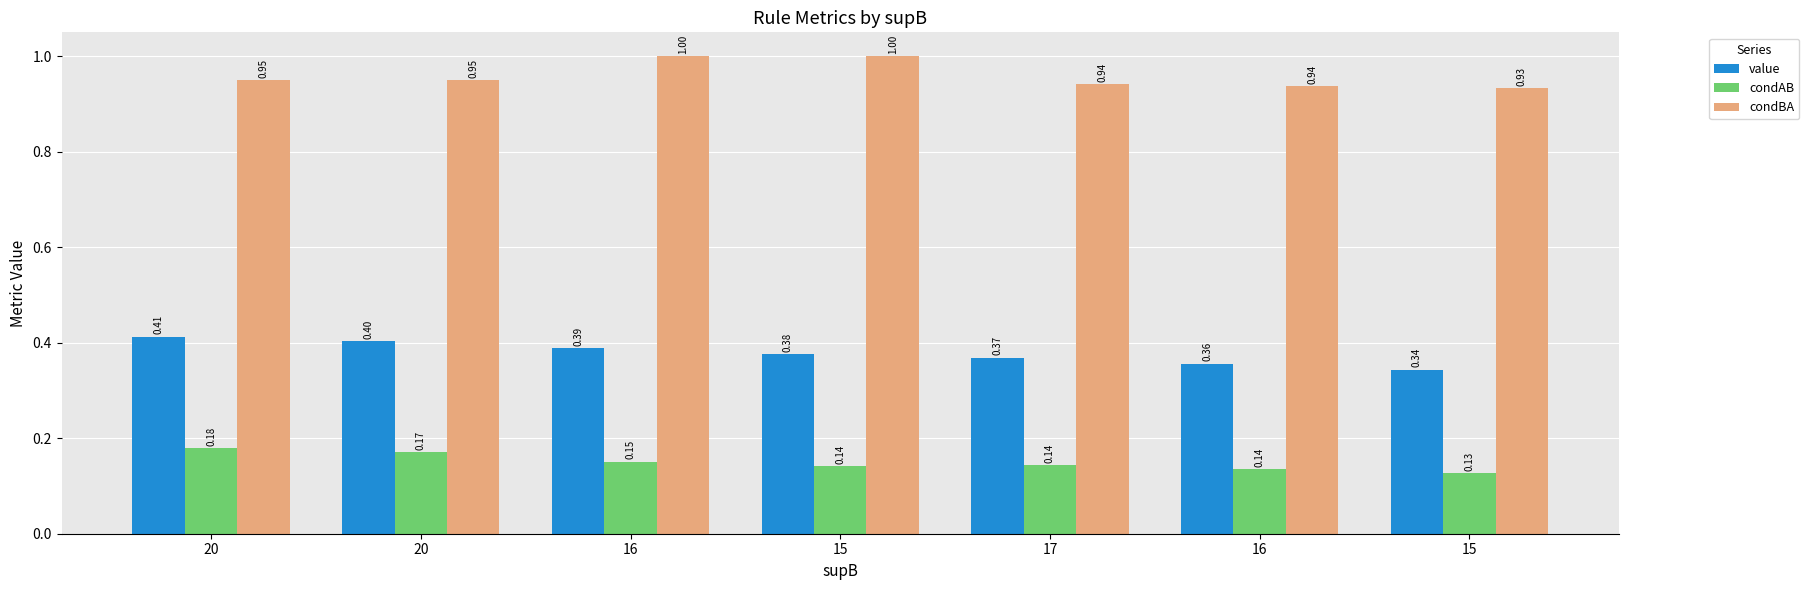

Count the value values in the range 0 to 1.

7